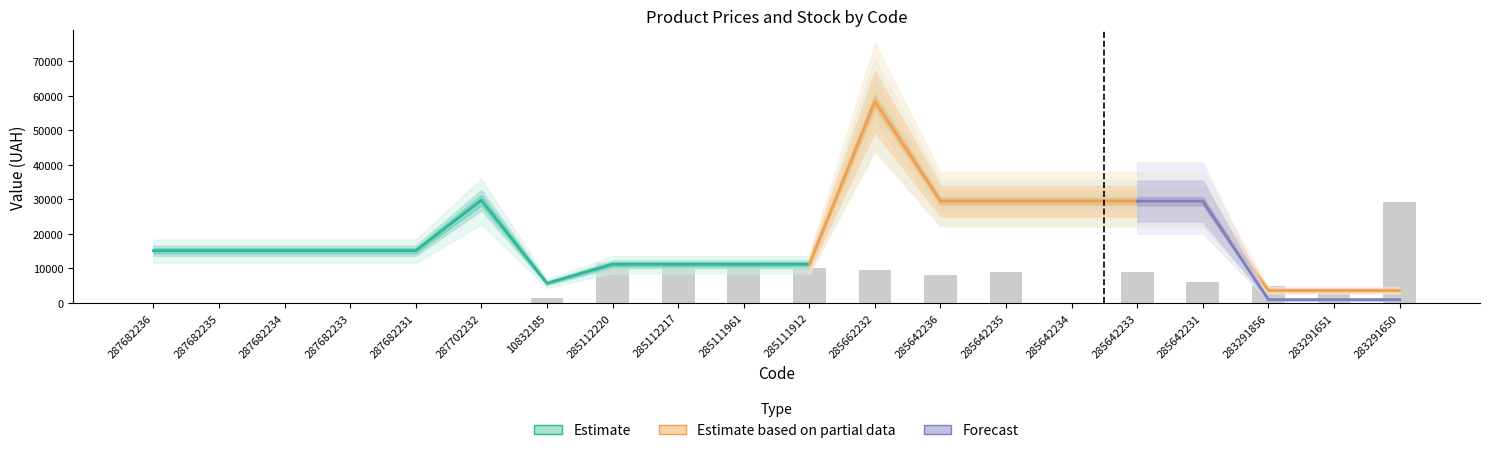

What is the value of the Ціна bar at the 3rd from the left?

15120.0